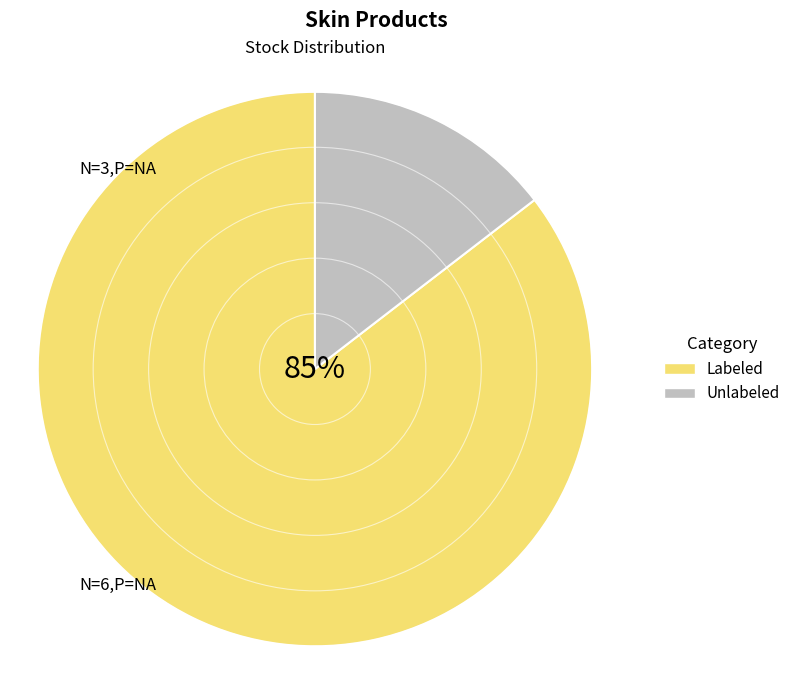

Rank the categories by value from lowest to highest.

Unlabeled, Labeled